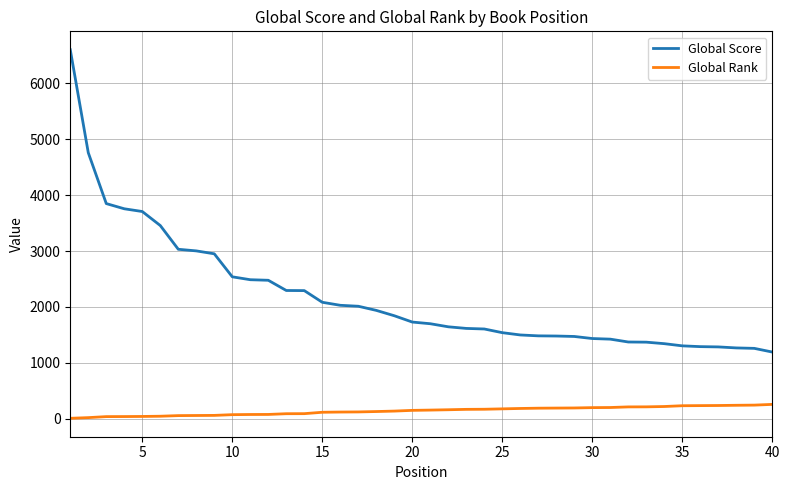

Which series has the widest spread of values?

Global Score